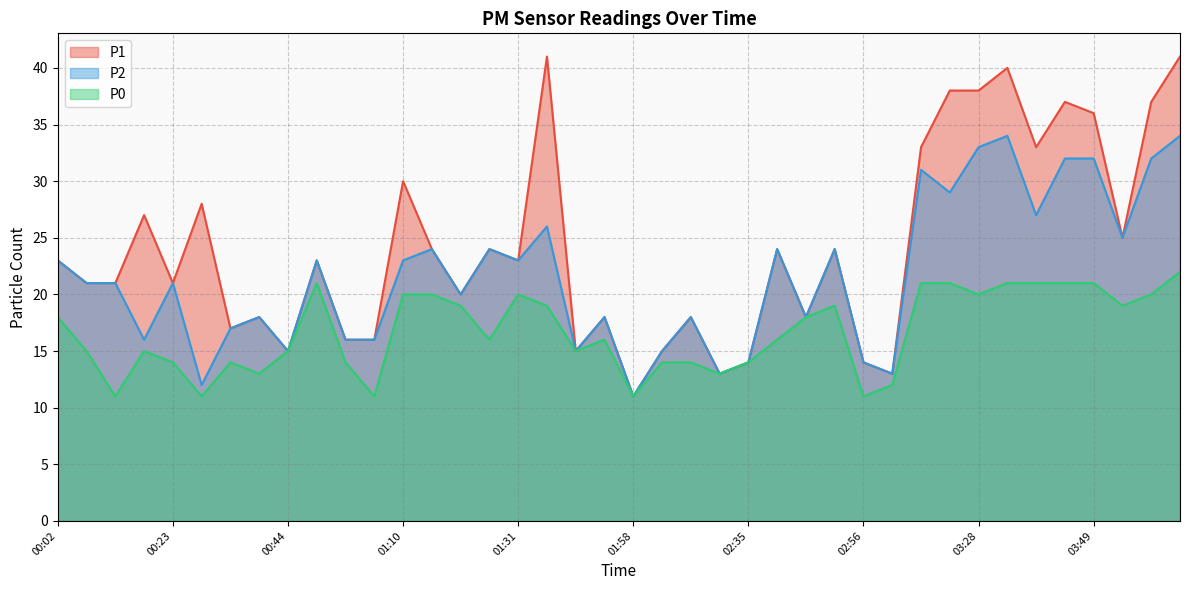

How many lines are shown in the chart?

3